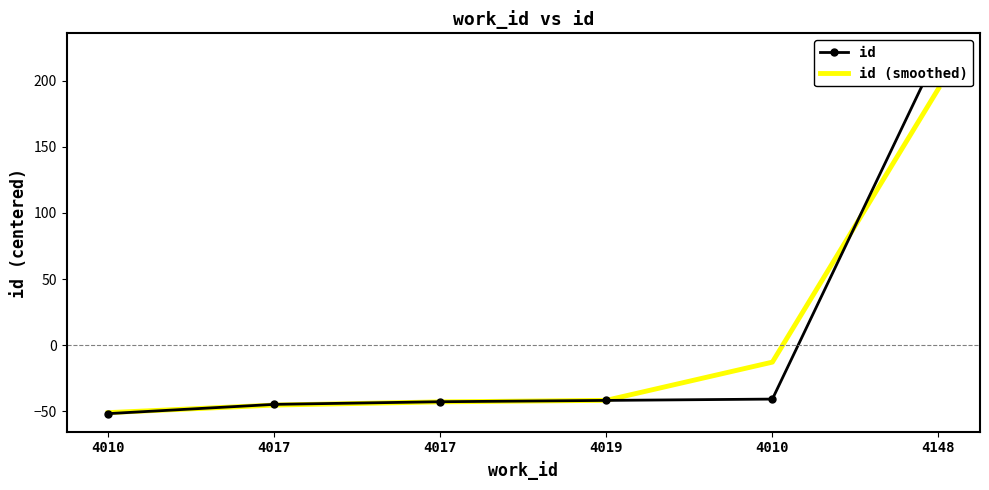

How many negative values does the id (smoothed) series have?

5